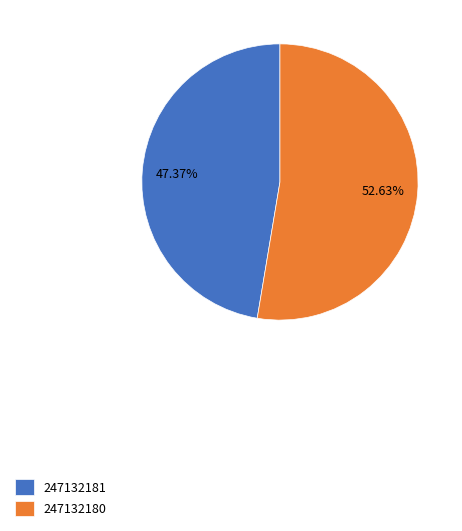

What is the smallest slice in the pie chart?

247132181